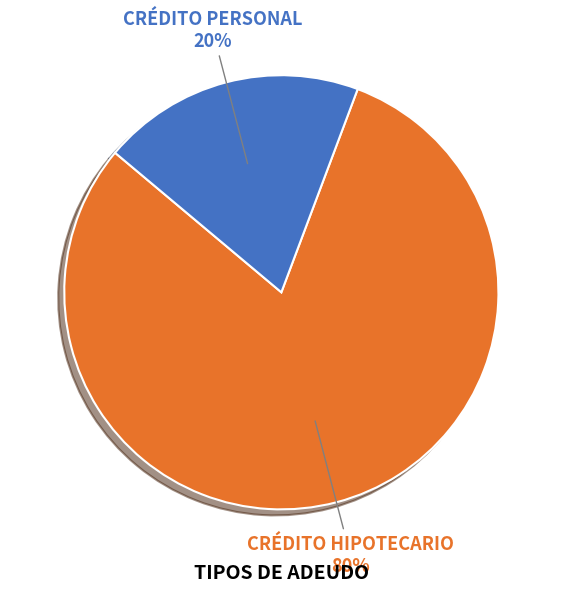

The CRÉDITO HIPOTECARIO slice represents 75% of the pie. True or false?

False